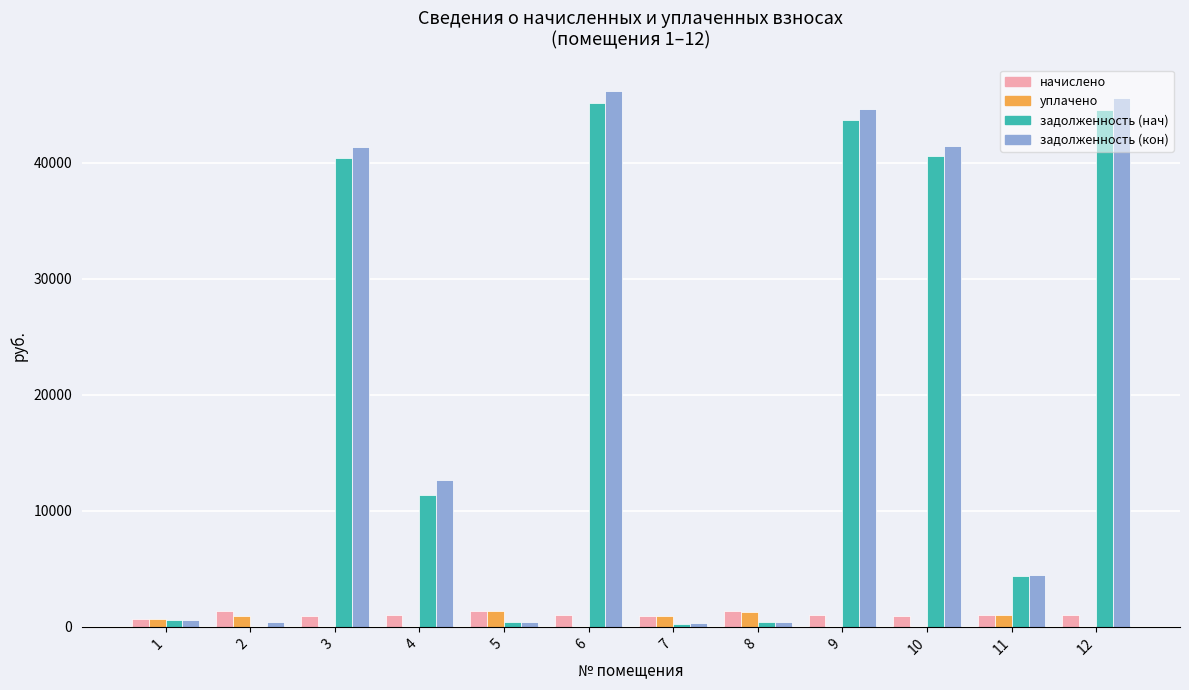

What is the total value across all series at 9?

89329.8